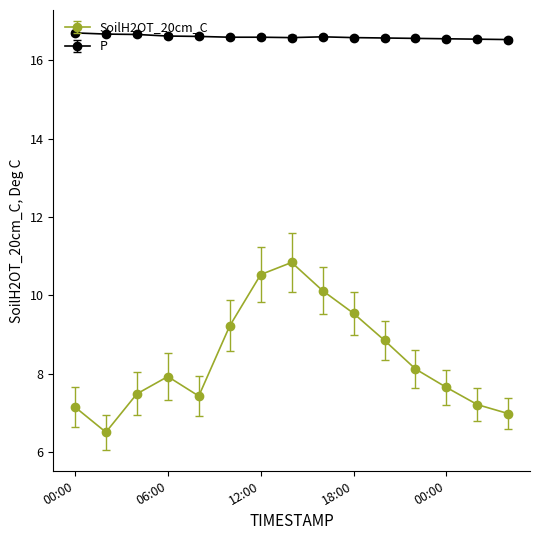

True or false: SoilH2OT_20cm_C and P intersect in this chart.

False